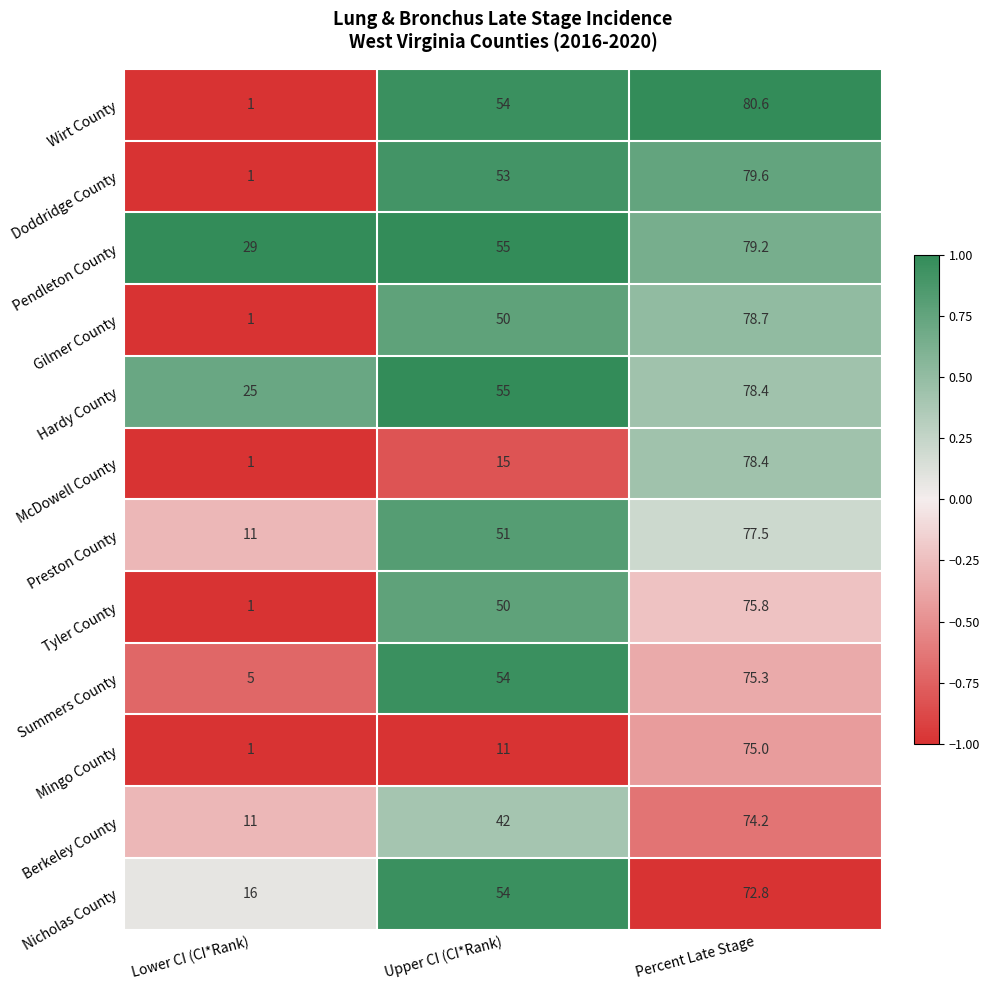

What is the total value across all series at Percent Late Stage?

925.5